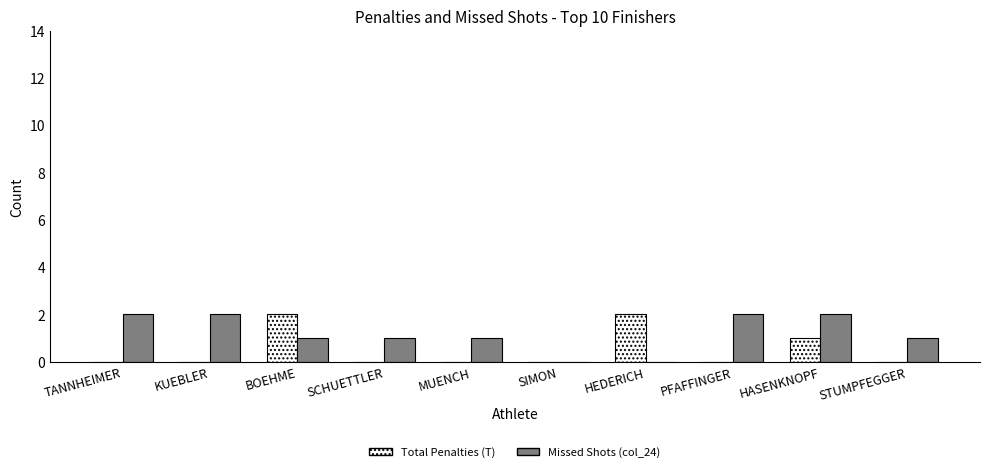

Which series has the largest total across all categories?

Missed Shots (col_24)